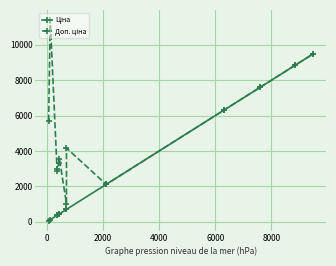

What is the maximum value shown in the chart?

11410.0